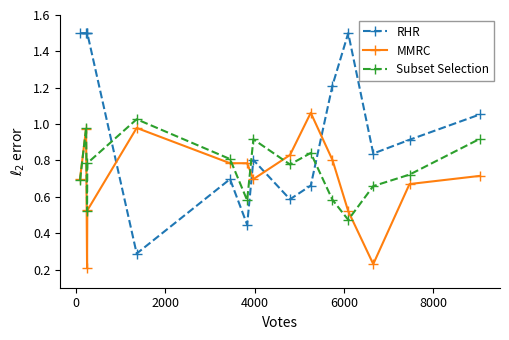

What is the maximum value for RHR?

1.5